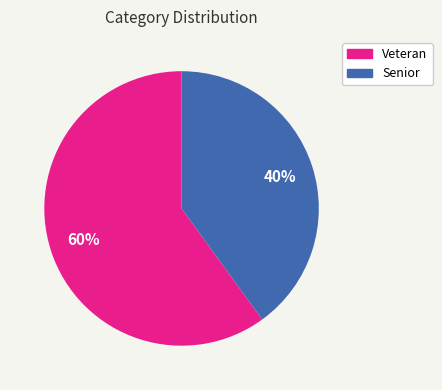

Rank the categories by value from lowest to highest.

Senior, Veteran